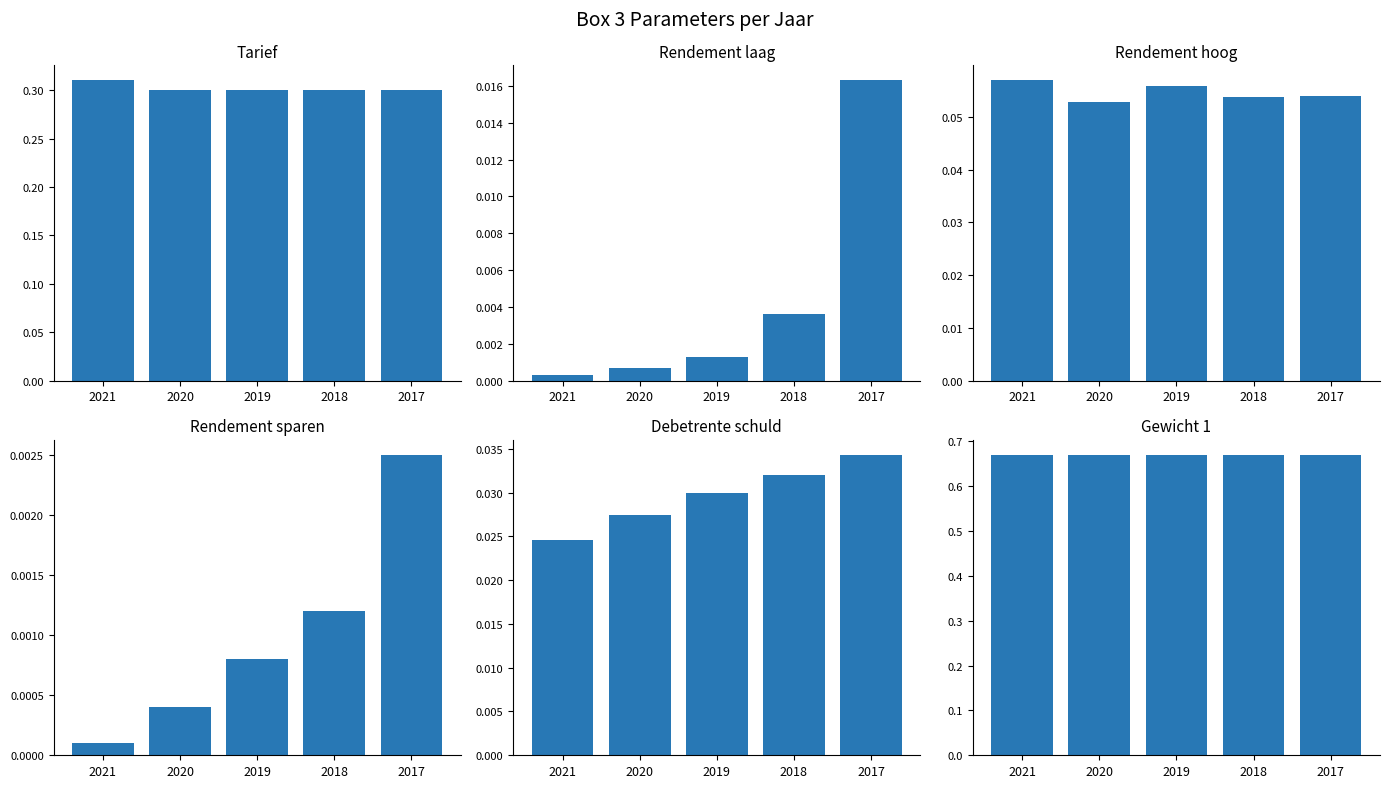

The value of Tarief at 2019 is 0.2. True or false?

False